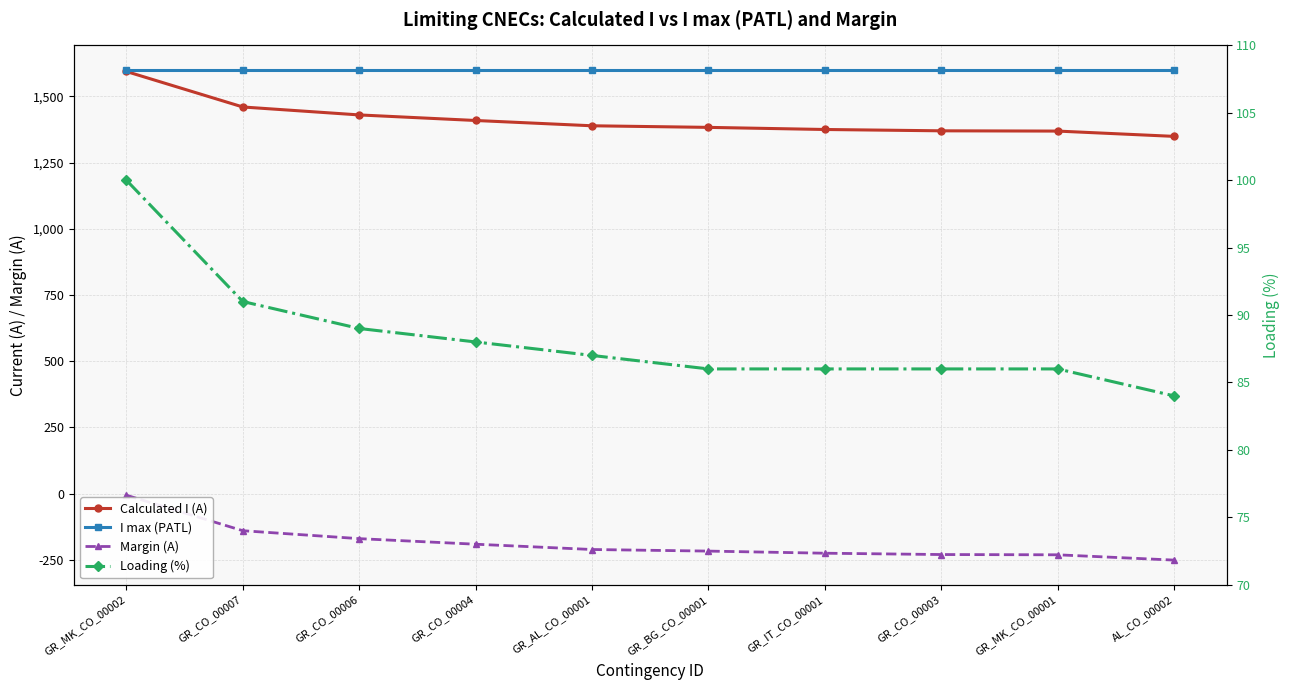

What is the label of the 10th point from the left?

AL_CO_00002